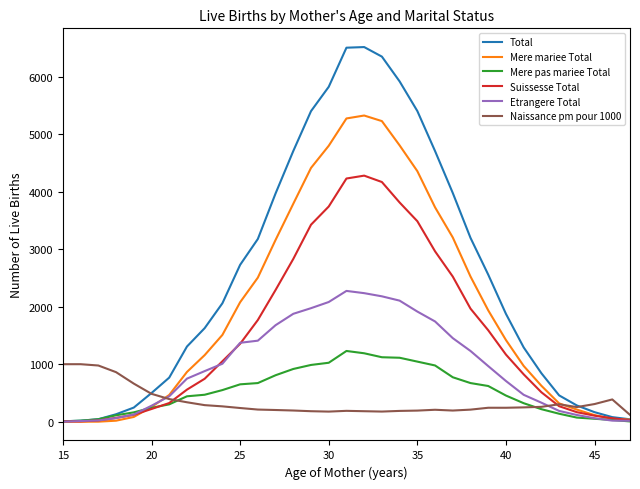

What is the maximum value for Mere mariee Total?

5323.0